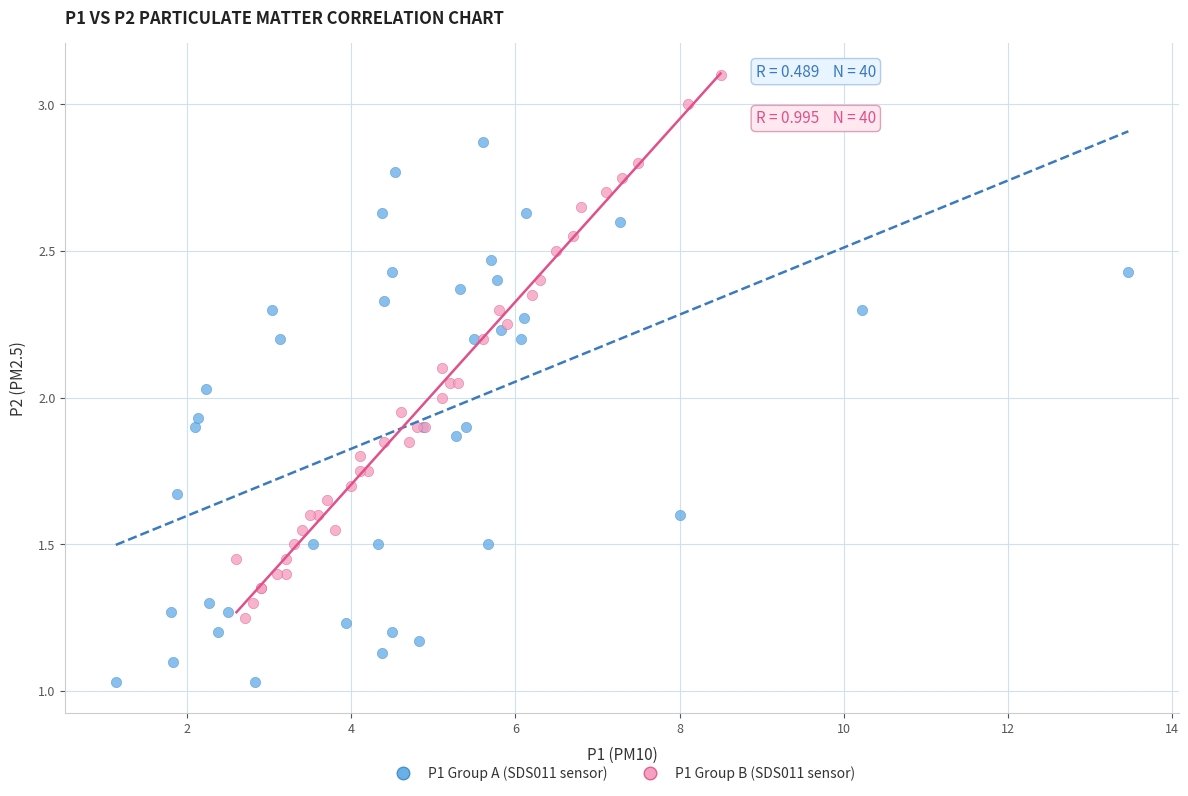

Which series reaches the minimum Y coordinate?

P1 Group A (SDS011 sensor)